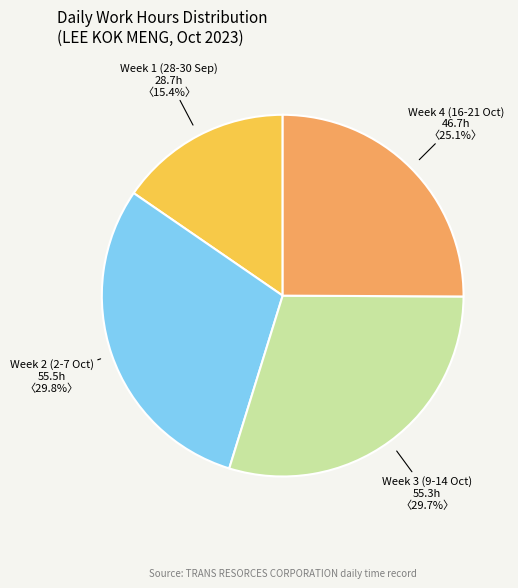

Between Week 4 (16-21 Oct) and Week 3 (9-14 Oct), which is larger?

Week 3 (9-14 Oct)